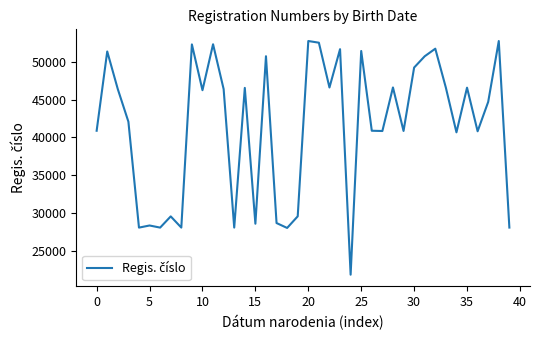

What is the maximum value shown in the chart?

52728